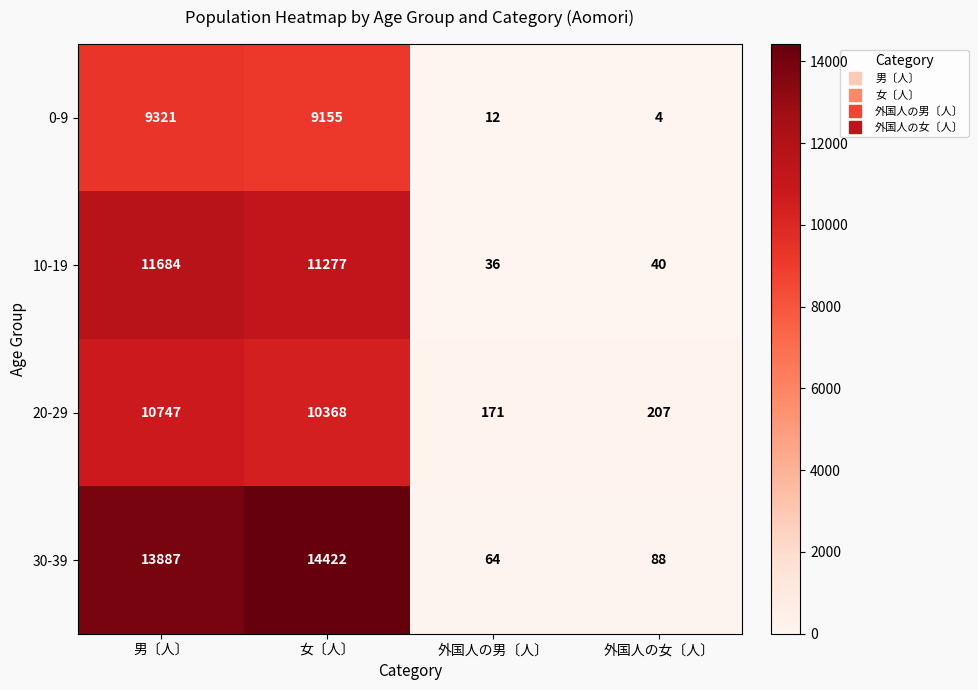

What is the difference between the second highest and minimum values in the 30-39 series?

13823